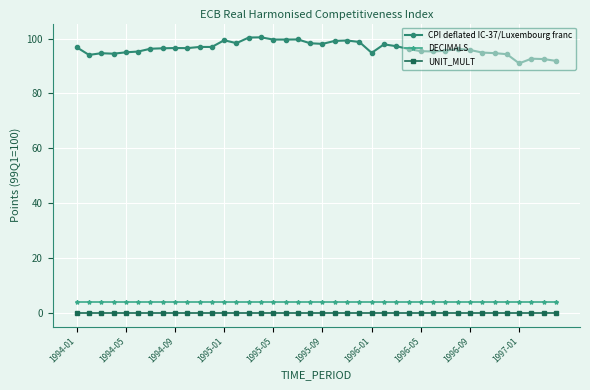

At how many categories does at least one series exceed 69?

40